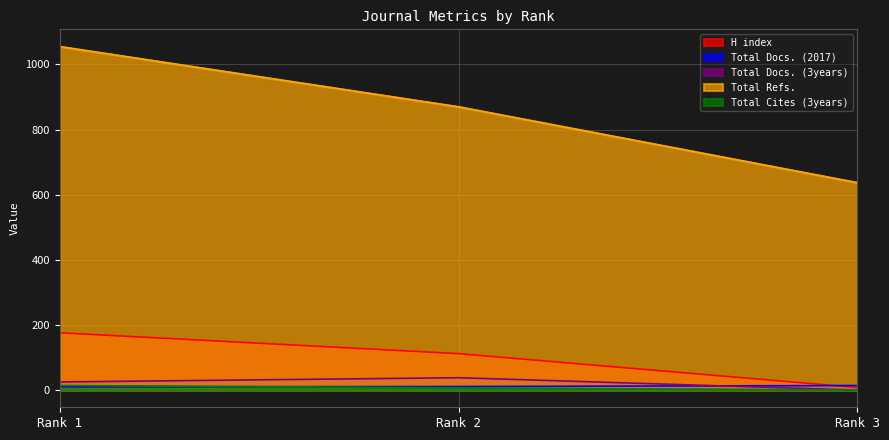

At how many categories does at least one series exceed 722?

2